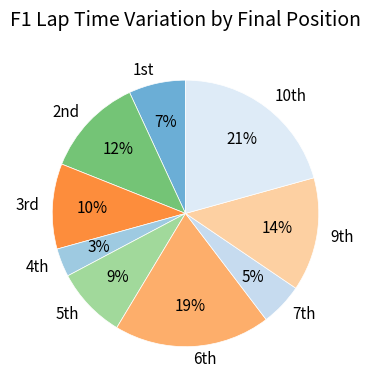

Rank the categories by value from highest to lowest.

10th, 6th, 9th, 2nd, 3rd, 5th, 1st, 7th, 4th